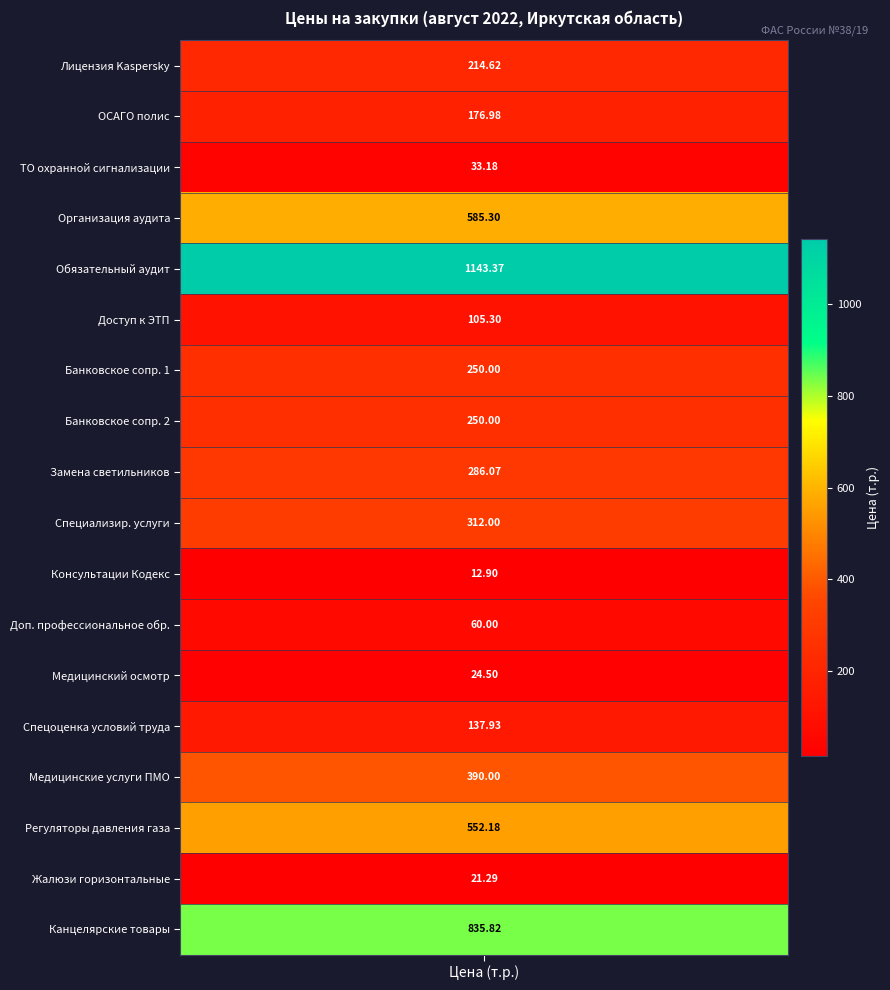

What is the maximum value for 1?

1143.4